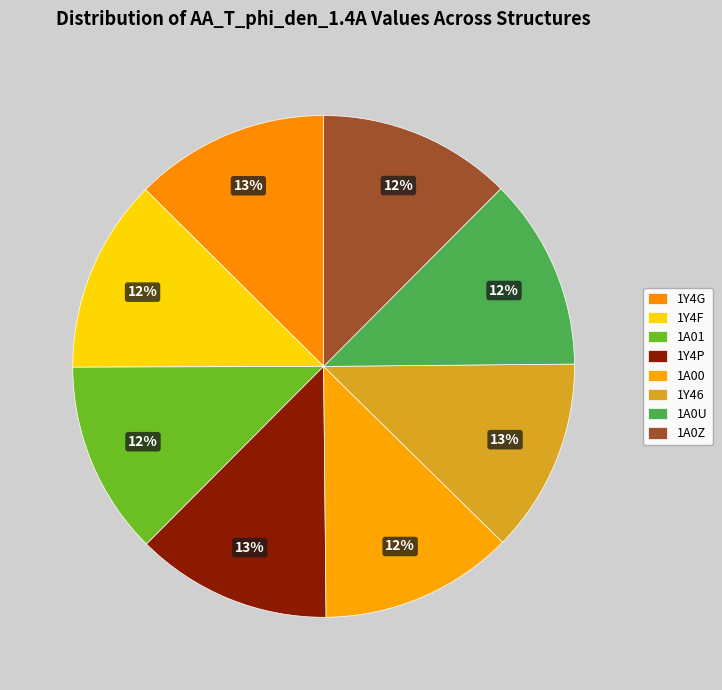

How many slices are in this pie chart?

8